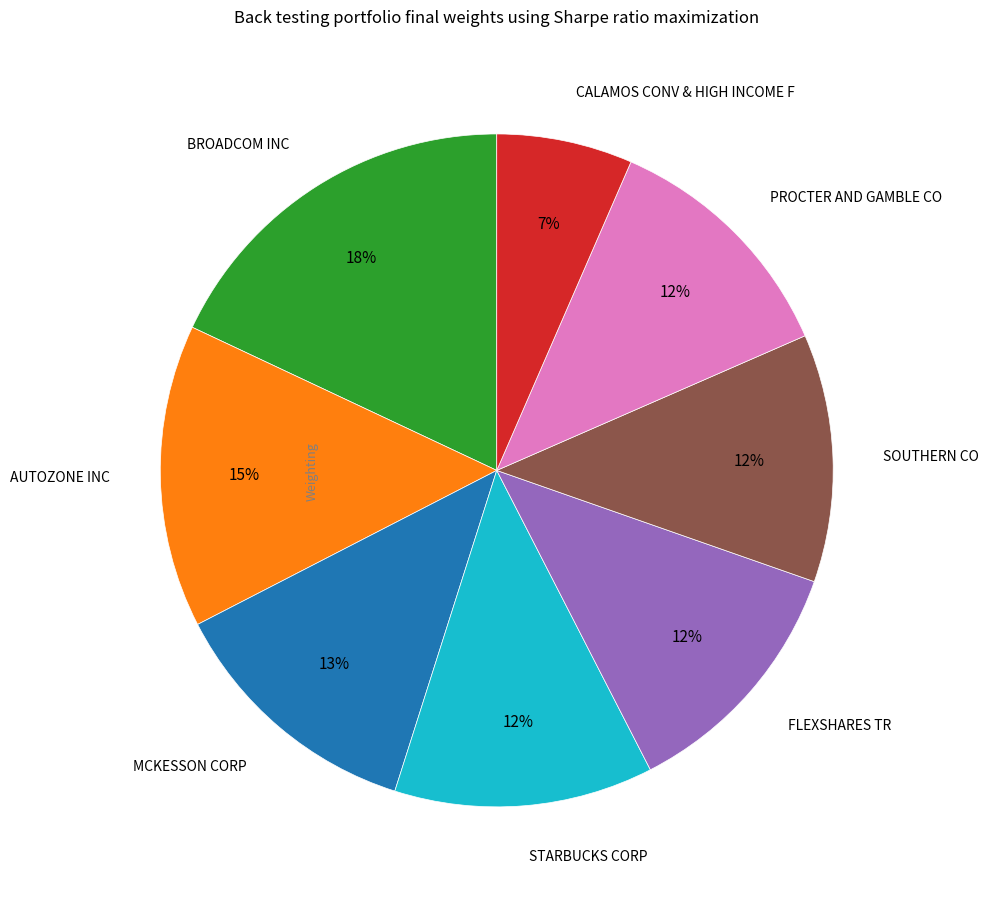

To the nearest percent, what is the difference between the largest and smallest slice percentages?

11%